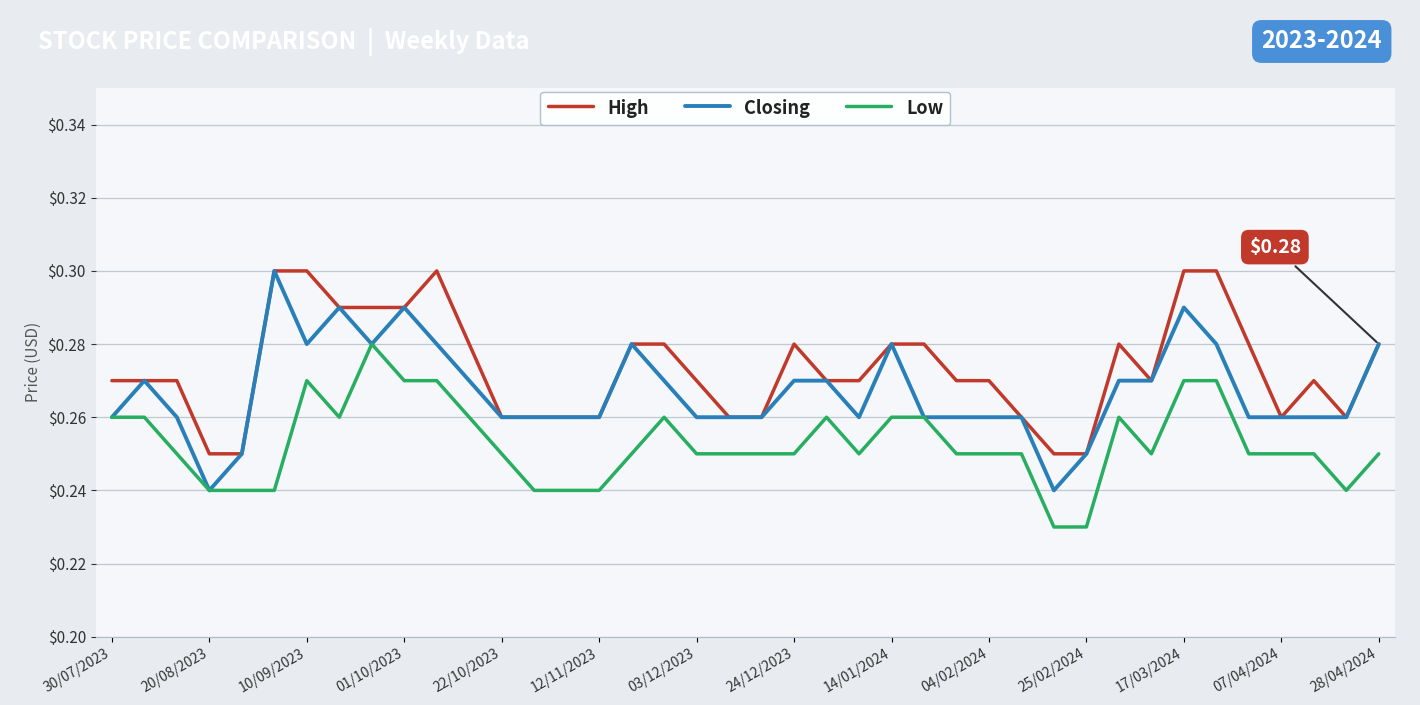

True or false: Low and High cross at least once.

False